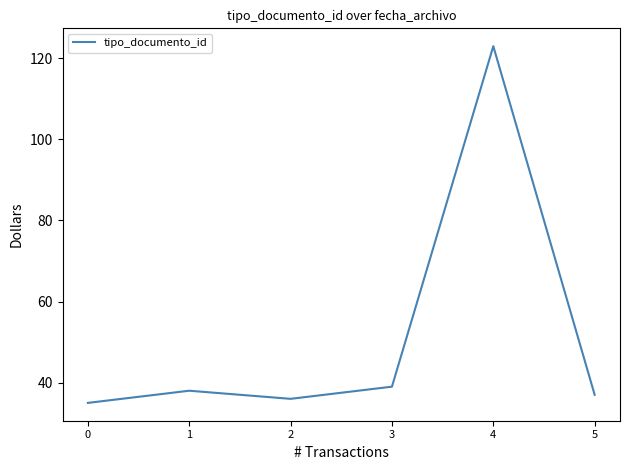

Where is the data nearest to the value 79?

3